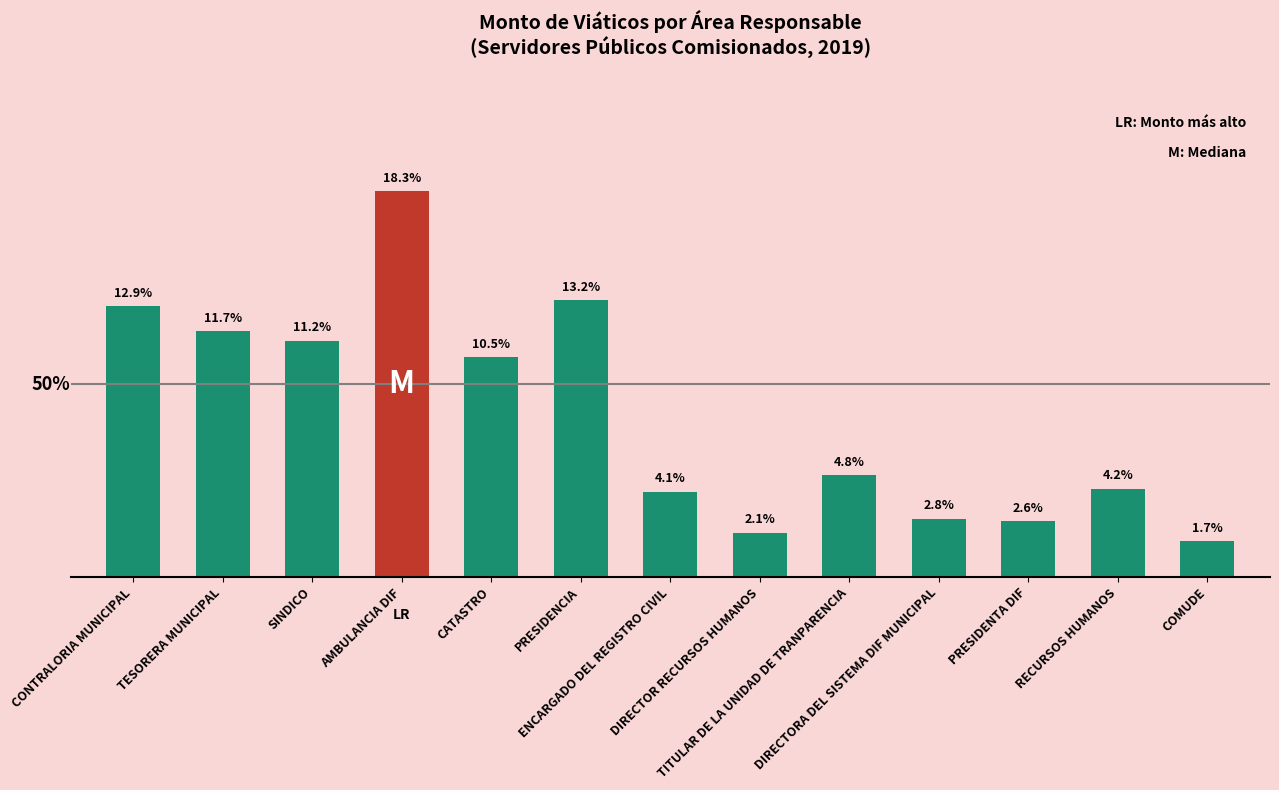

Reading right to left, extract all data points from this chart.

1.7	4.2	2.6	2.8	4.8	2.1	4.1	13.2	10.5	18.3	11.2	11.7	12.9